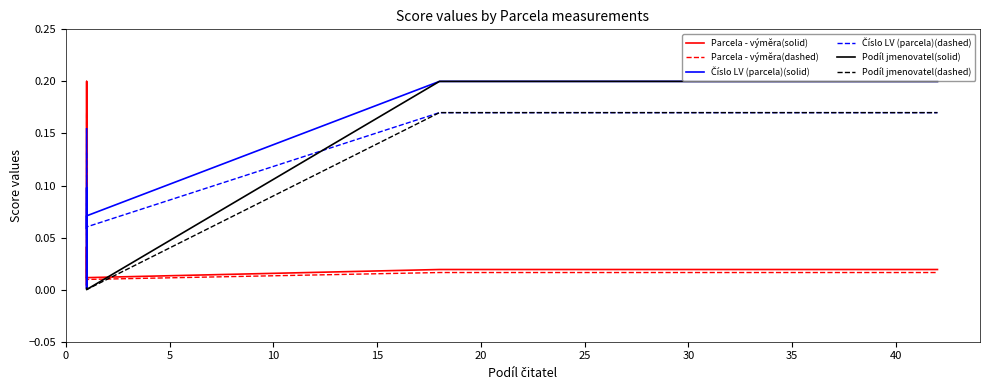

What is the label of the 11th point from the left?

10